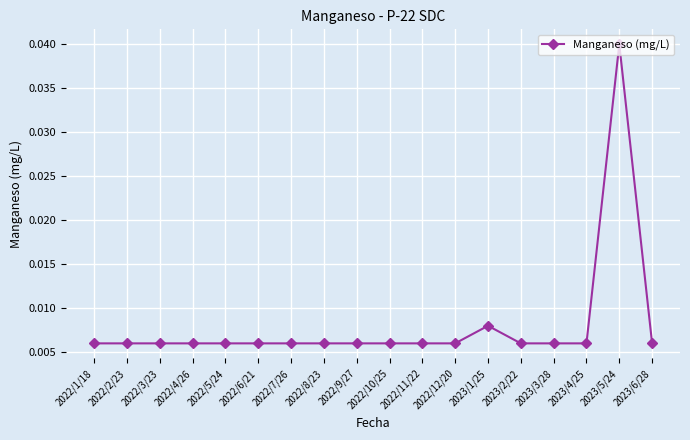

How many values are between 0 and 1?

18